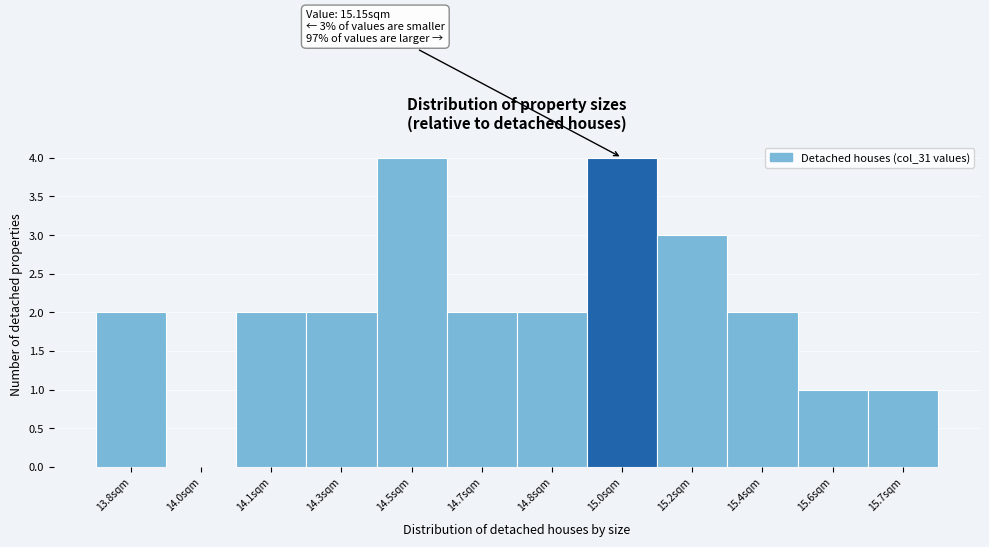

Reading right to left, list all the values displayed in this chart.

15.7sqm=1	15.6sqm=1	15.4sqm=2	15.2sqm=3	15.0sqm=4	14.8sqm=2	14.7sqm=2	14.5sqm=4	14.3sqm=2	14.1sqm=2	14.0sqm=0	13.8sqm=2